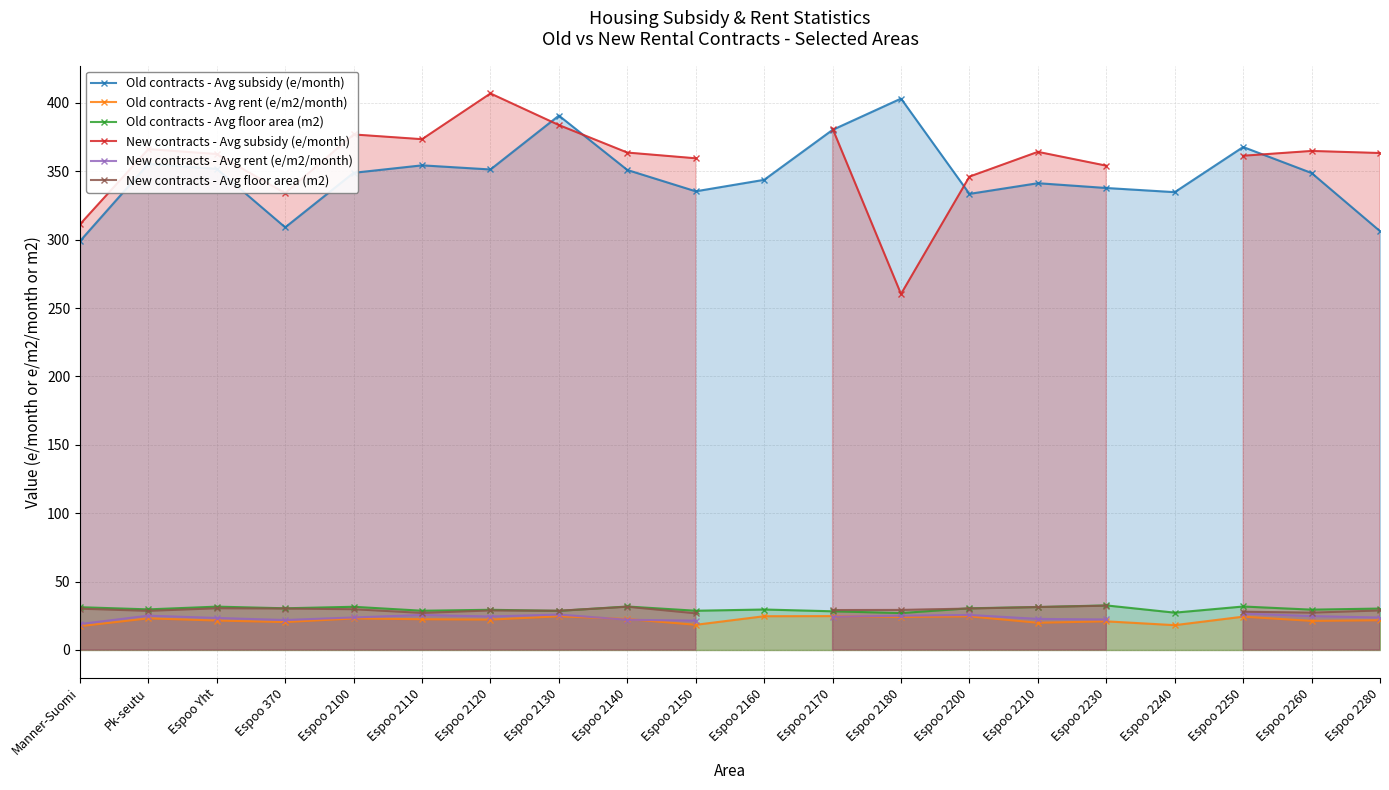

The value of Old contracts - Avg floor area (m2) at Espoo 2150 is 43.4. True or false?

False